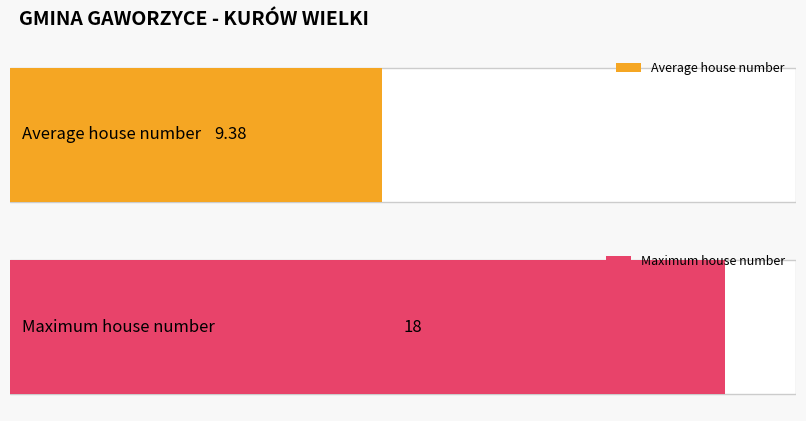

What is the change in value from 1 to 9?

+8